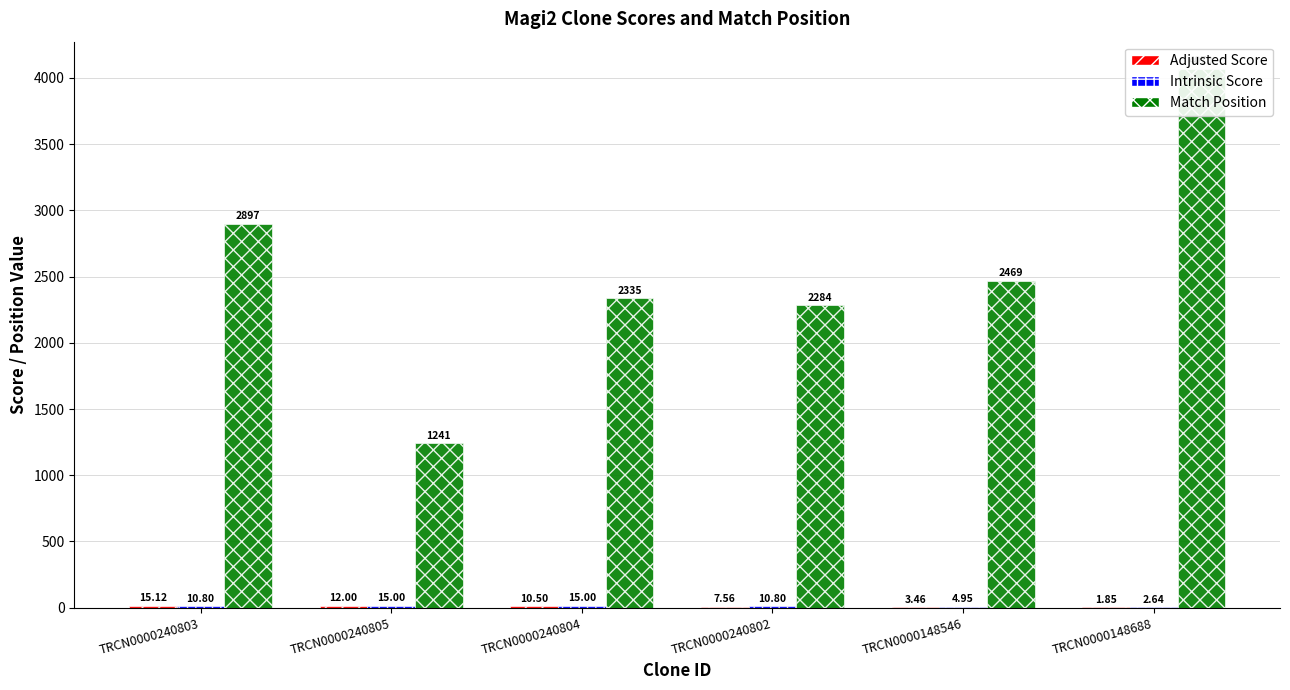

Which series changed the most between TRCN0000240803 and TRCN0000240805?

Match Position